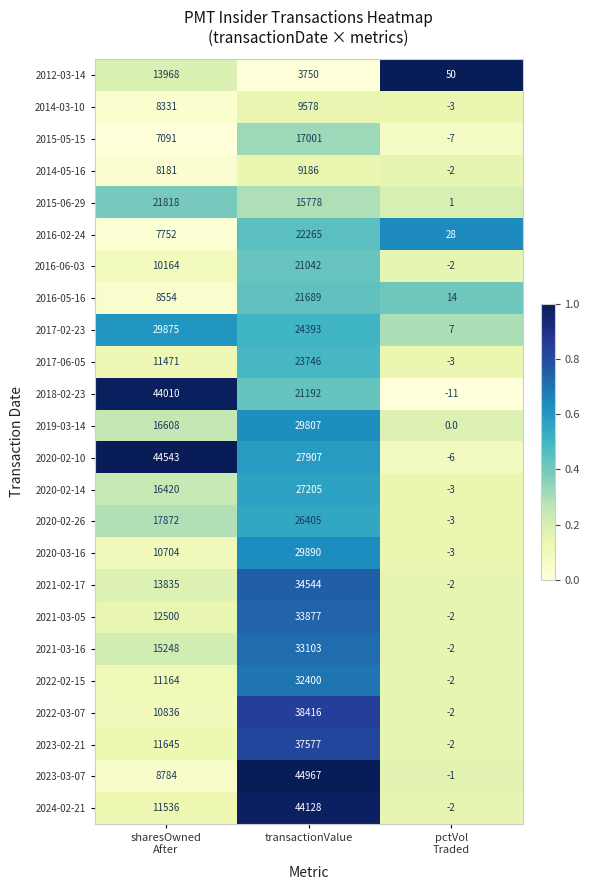

Which series has the widest spread of values?

2023-03-07